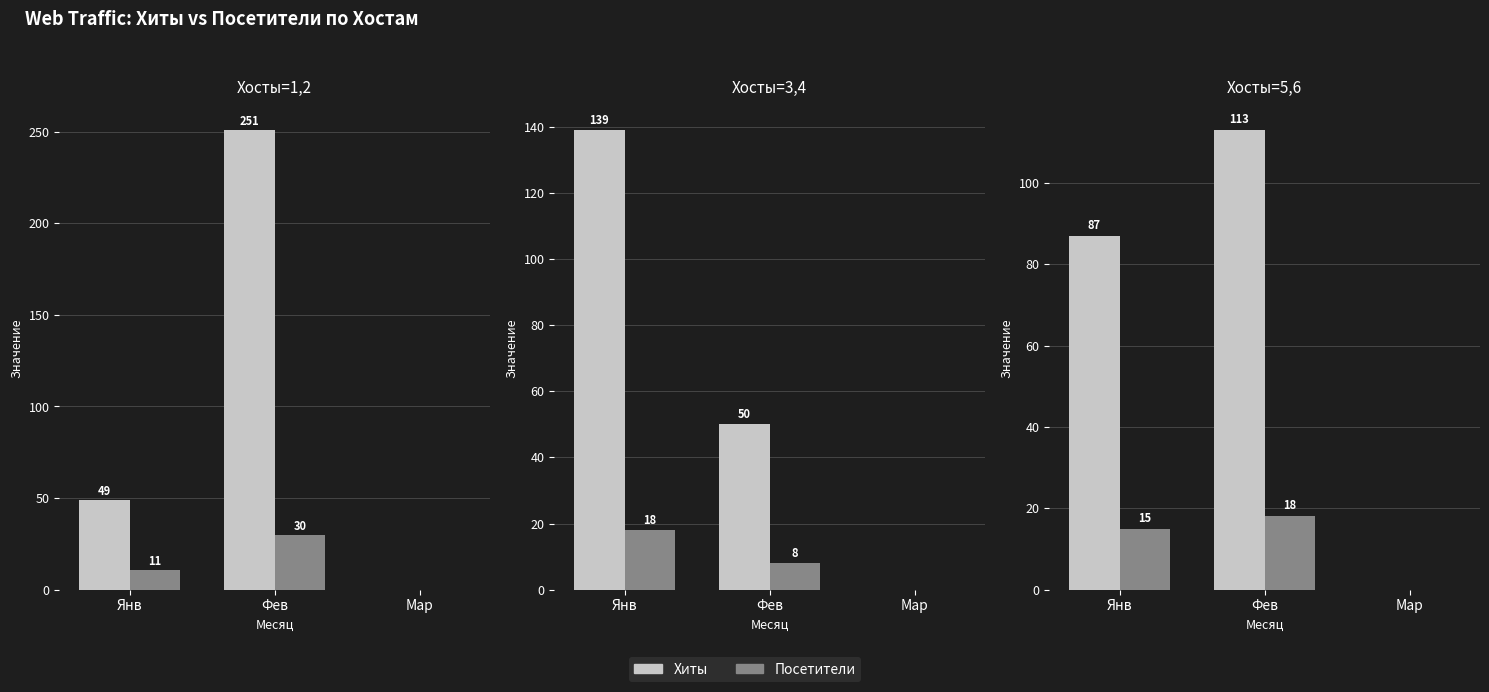

At Мар, list the series in order from largest to smallest.

Хиты, Посетители